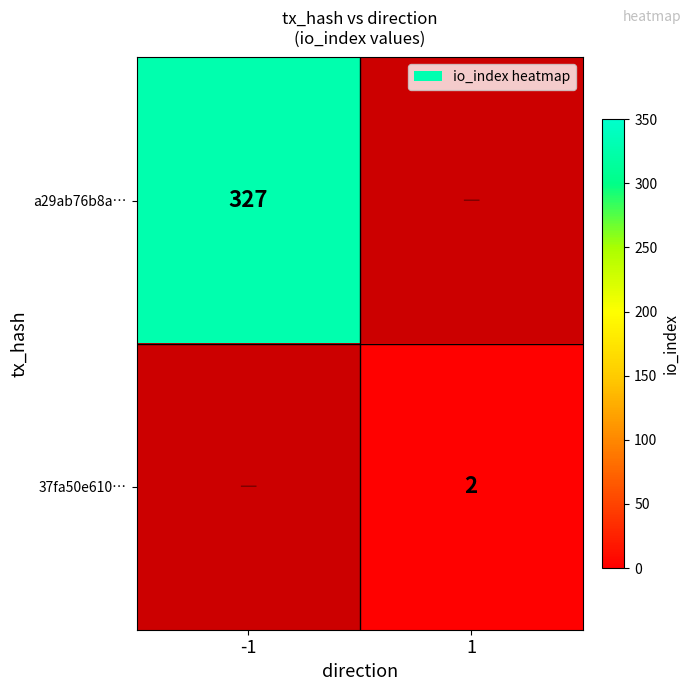

The value of a29ab76b8a… at -1 is 110. True or false?

False